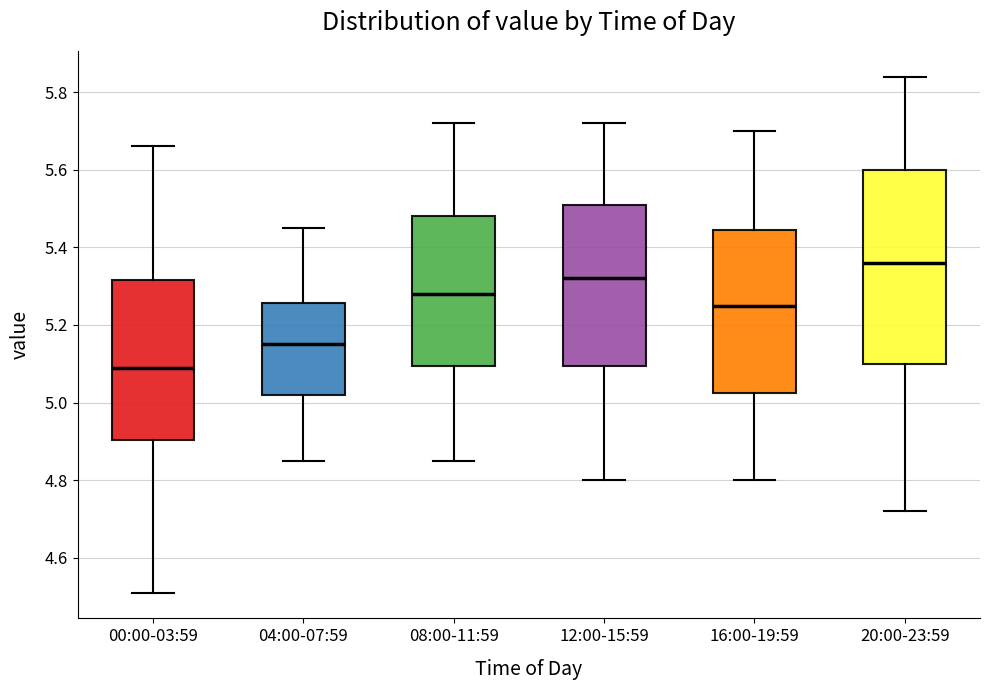

Which box has the lowest median line?

00:00-03:59